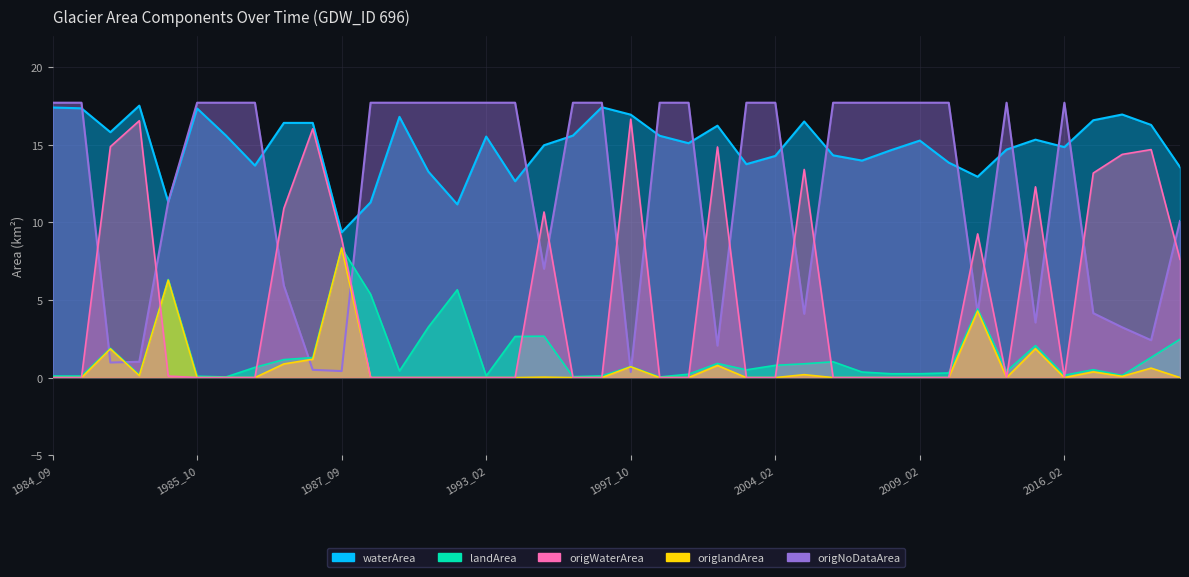

What is the sum of the origlandArea values at 1987_04 and 2004_02?

1.2